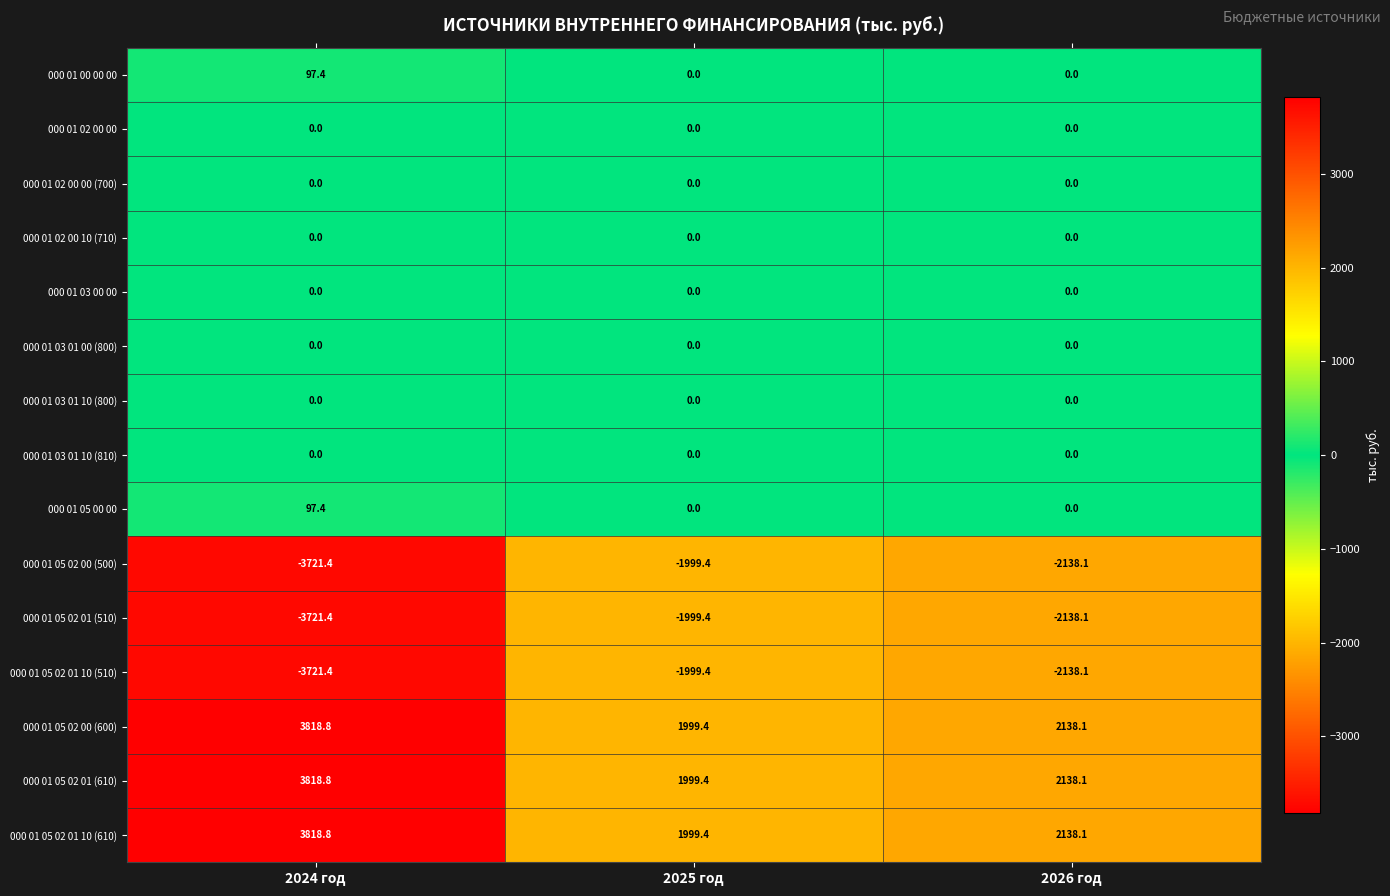

What is the maximum value shown in the chart?

3818.8